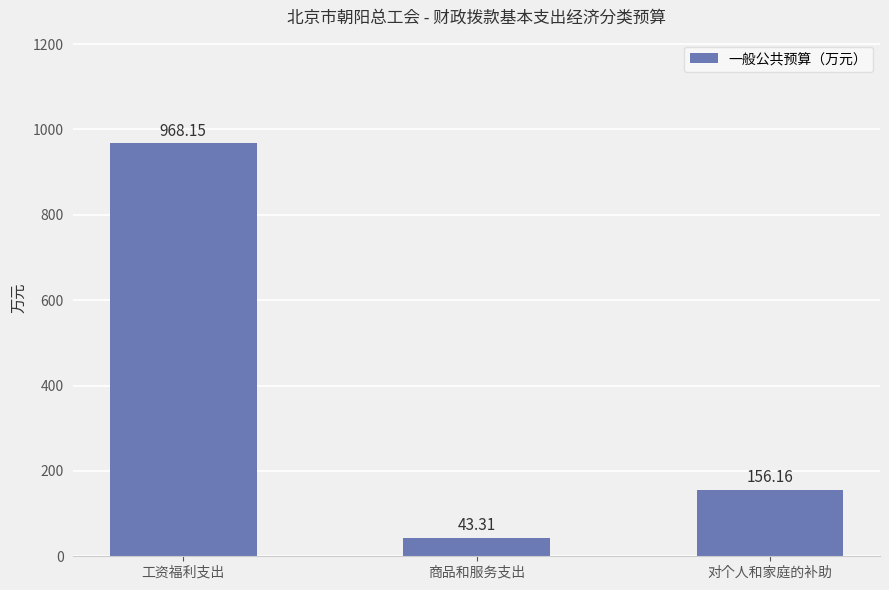

Rank the categories by value from highest to lowest.

工资福利支出, 对个人和家庭的补助, 商品和服务支出